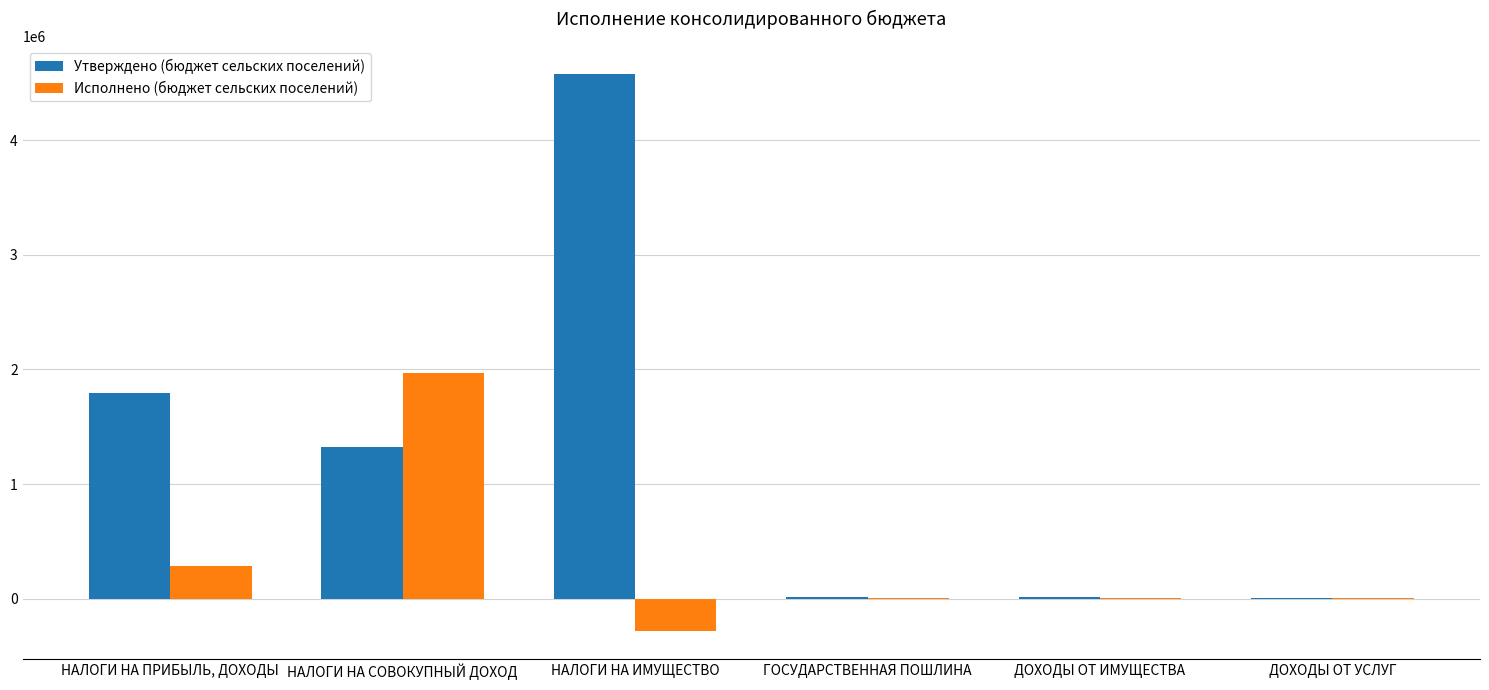

What is the greatest value displayed?

4579100.0